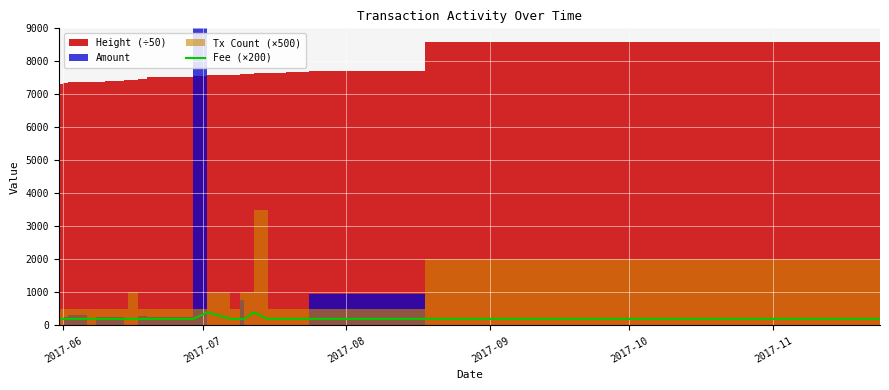

How many interior local peaks (higher than both neighbors) does the data have?

2